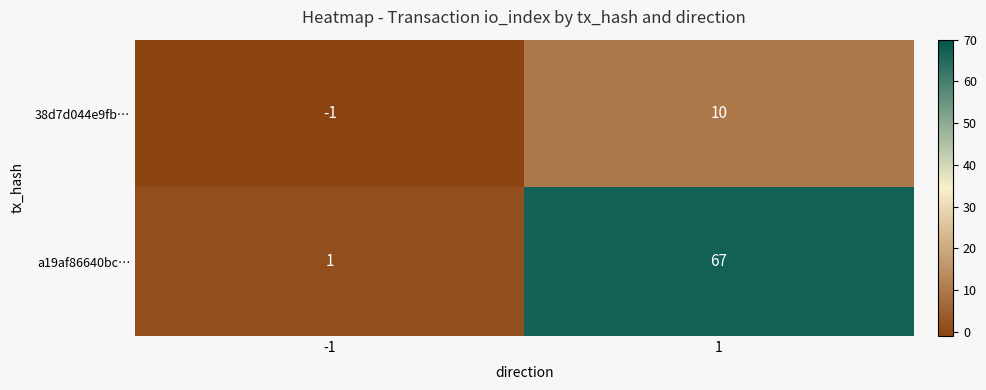

What is the highest value of the a19af86640bc… series?

67